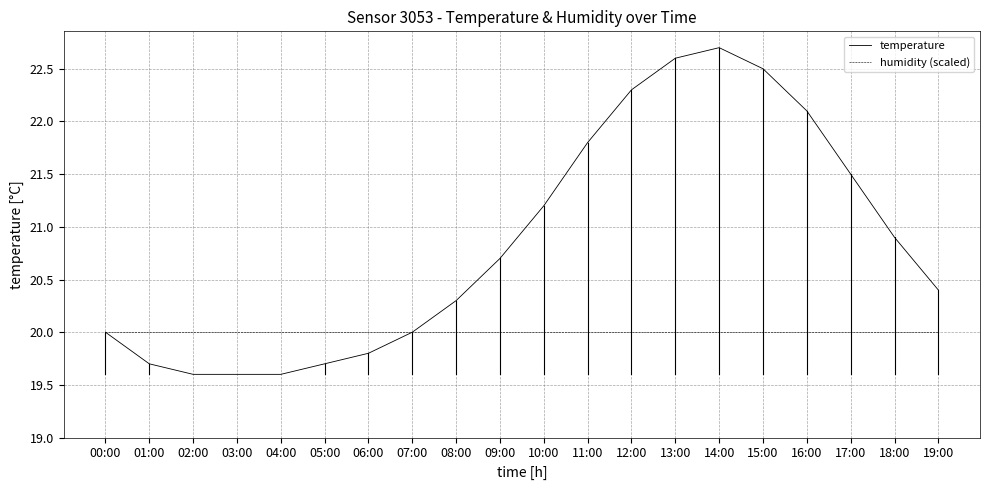

How many lines are shown in the chart?

2